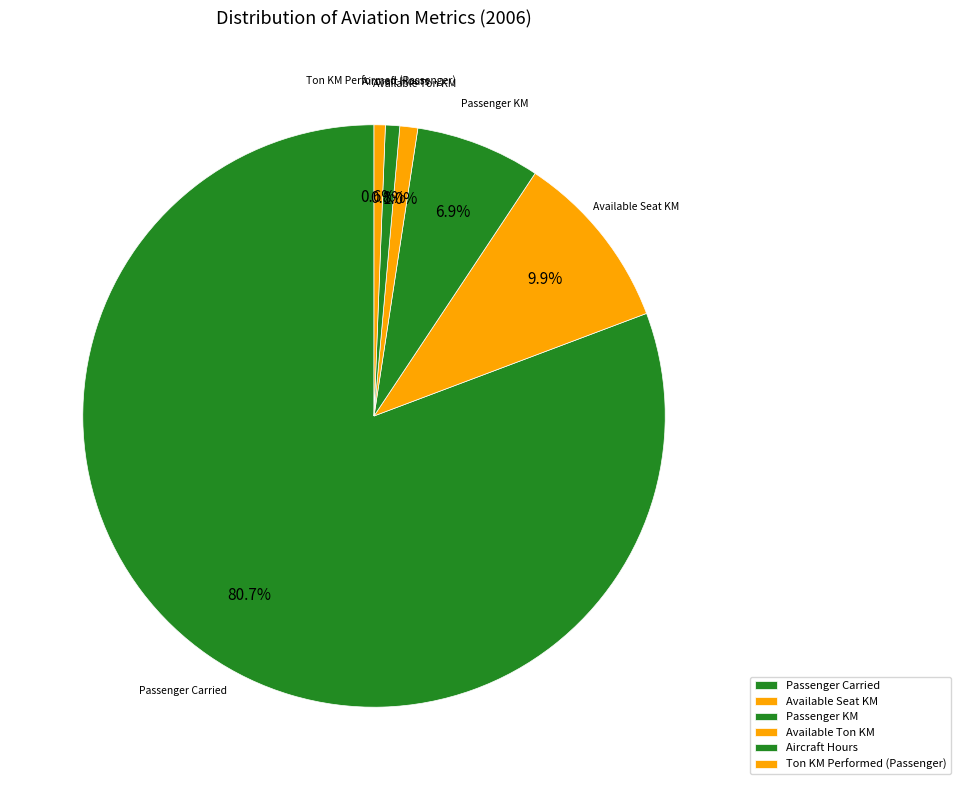

To the nearest percent, what portion does Available Ton KM represent?

1%